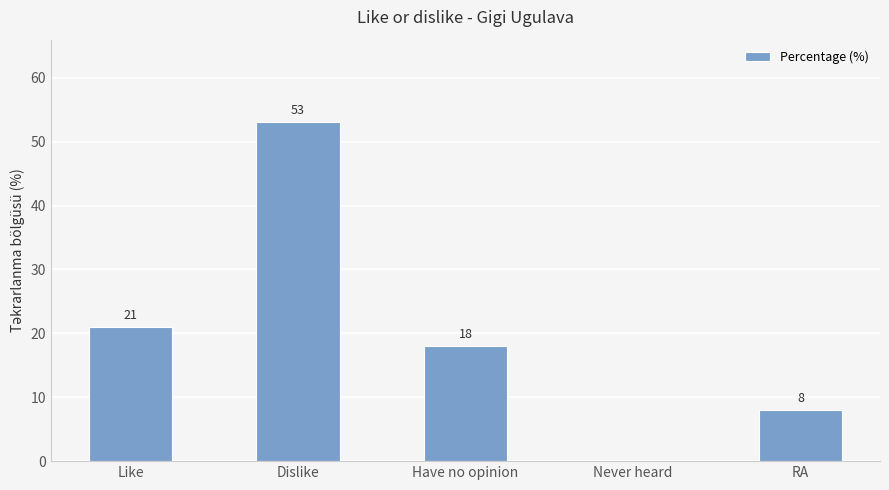

Is it true that the value at Never heard is 0?

True